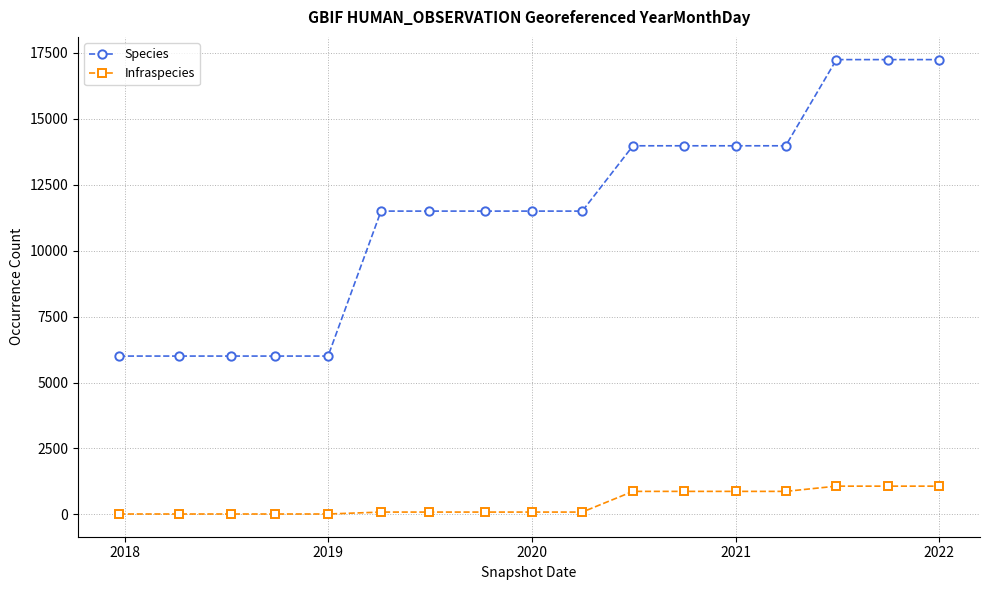

List the series in order of their overall mean, highest first.

Species, Infraspecies